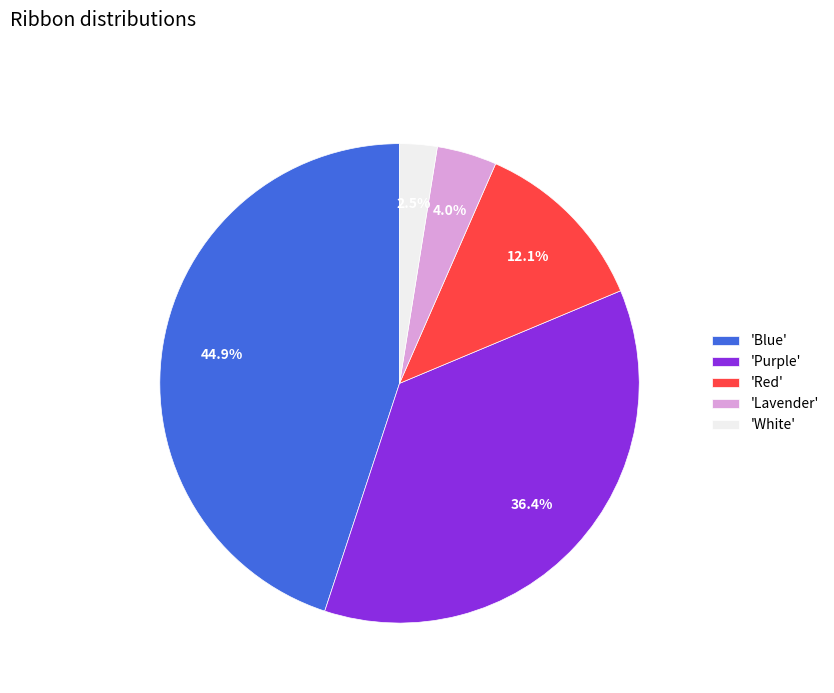

Is there a majority slice in this chart?

No